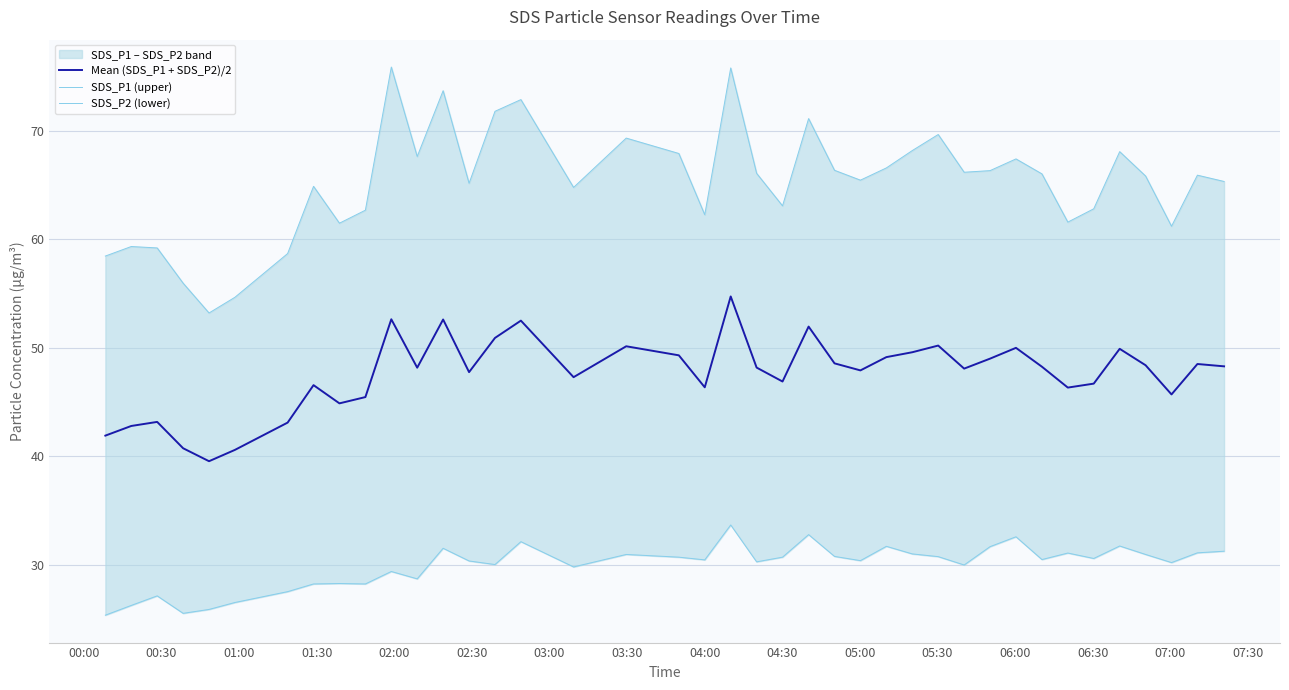

Reading right to left, what are all the values shown in this chart?

Mean (SDS_P1 + SDS_P2)/2: 48.3	48.5	45.7	48.4	49.9	46.7	46.3	48.3	50.0	49.0	48.1	50.2	49.6	49.1	47.9	48.6	52.0	46.9	48.2	54.7	46.4	49.3	50.1	47.3	52.5	50.9	47.8	52.6	48.2	52.6	45.5	44.9	46.6	43.1	40.6	39.5	40.7	43.2	42.8	41.9
SDS_P1 (upper): 65.3	65.9	61.2	65.8	68.1	62.8	61.6	66.0	67.4	66.3	66.2	69.7	68.2	66.6	65.5	66.4	71.2	63.1	66.1	75.8	62.3	67.9	69.3	64.8	72.9	71.8	65.2	73.7	67.7	75.9	62.7	61.5	64.9	58.7	54.7	53.2	56.0	59.2	59.4	58.5
SDS_P2 (lower): 31.2	31.1	30.2	30.9	31.7	30.6	31.1	30.5	32.6	31.7	30.0	30.8	31.0	31.7	30.4	30.8	32.8	30.7	30.3	33.7	30.4	30.7	30.9	29.8	32.1	30.0	30.4	31.5	28.7	29.4	28.2	28.3	28.2	27.5	26.5	25.9	25.5	27.1	26.2	25.4